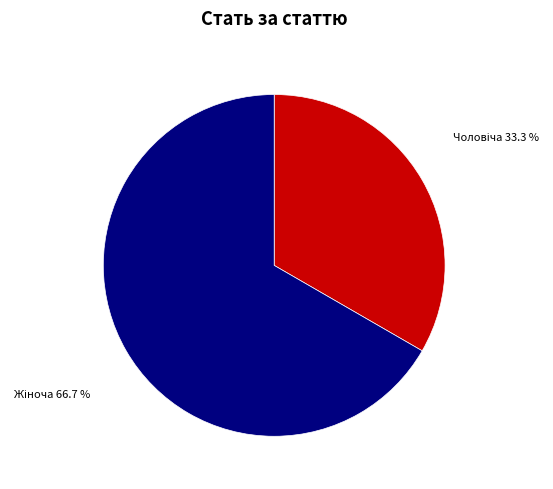

Is there any slice that represents more than half of the pie?

Yes